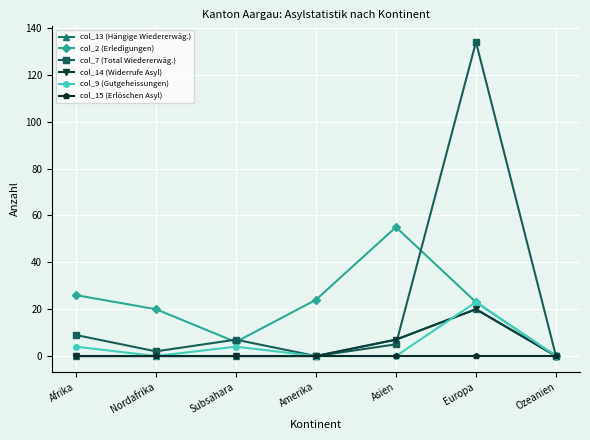

The col_9 (Gutgeheissungen) series shows -12 at Ozeanien. True or false?

False